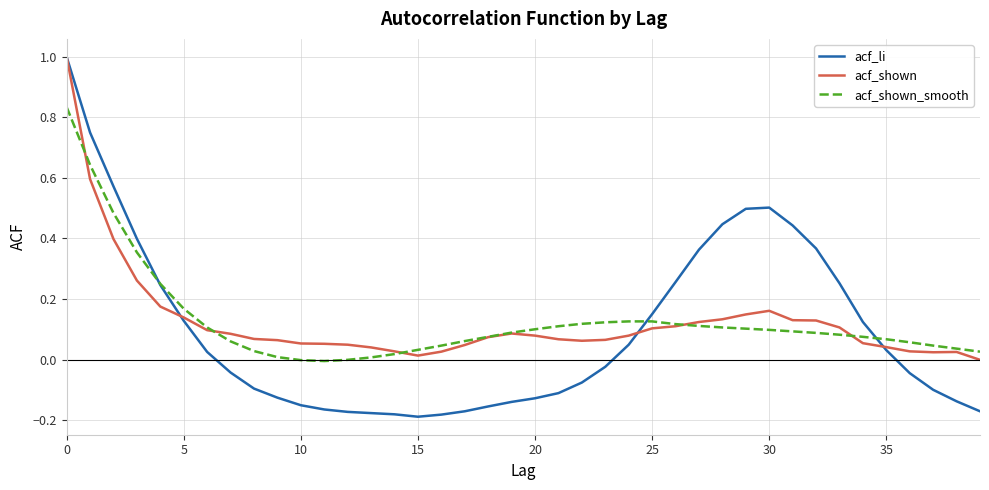

What is the maximum value for acf_shown?

1.0